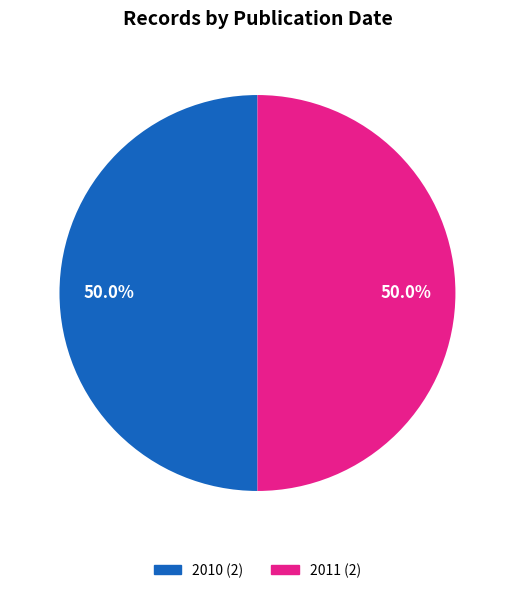

What percentage do 2011 and 2010 together represent?

100.0%